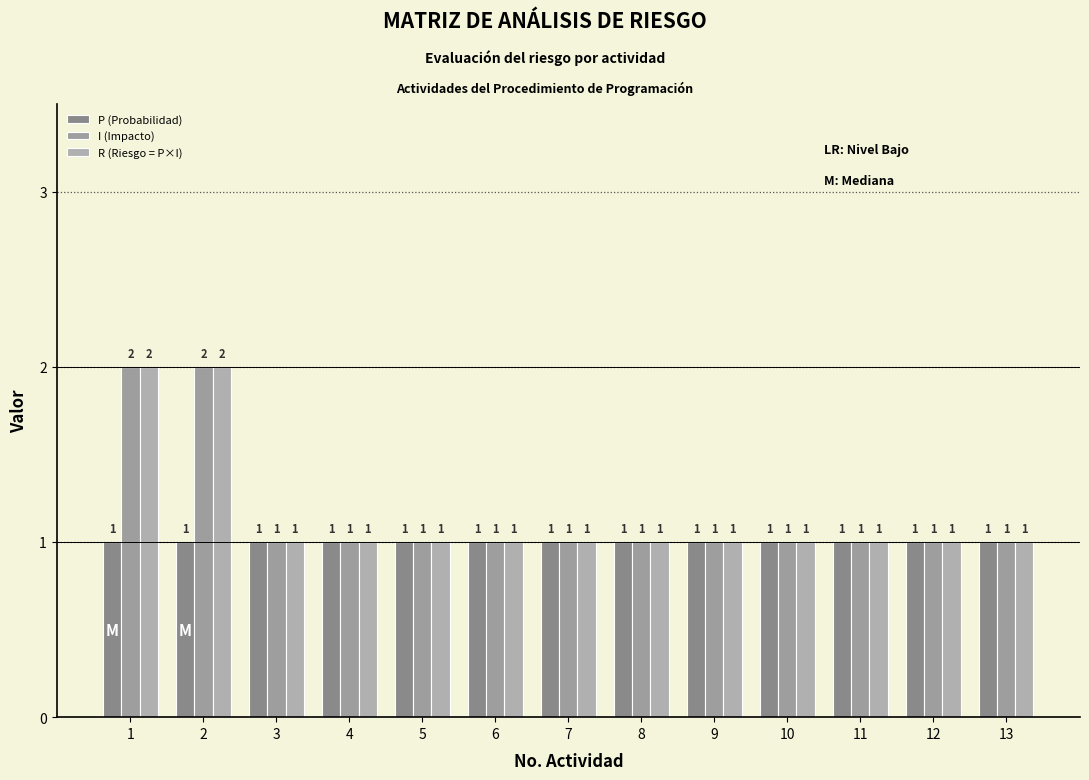

What is the total value across all series at 13?

3